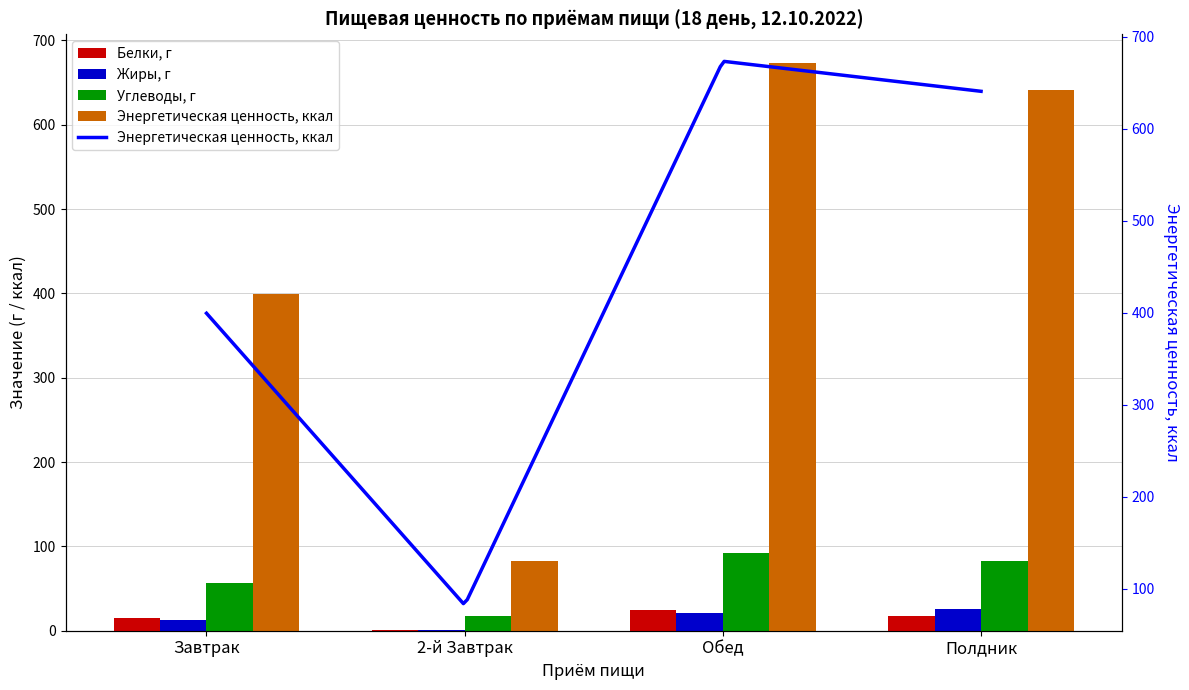

Is the value of Энергетическая ценность, ккал at 2-й Завтрак greater than the value of Белки, г at Завтрак?

Yes